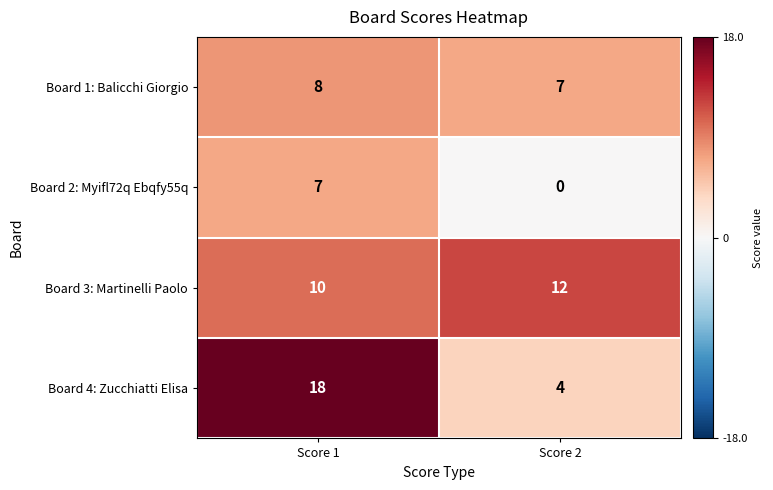

True or false: Board 1: Balicchi Giorgio has a value of 4 at Score 1.

False